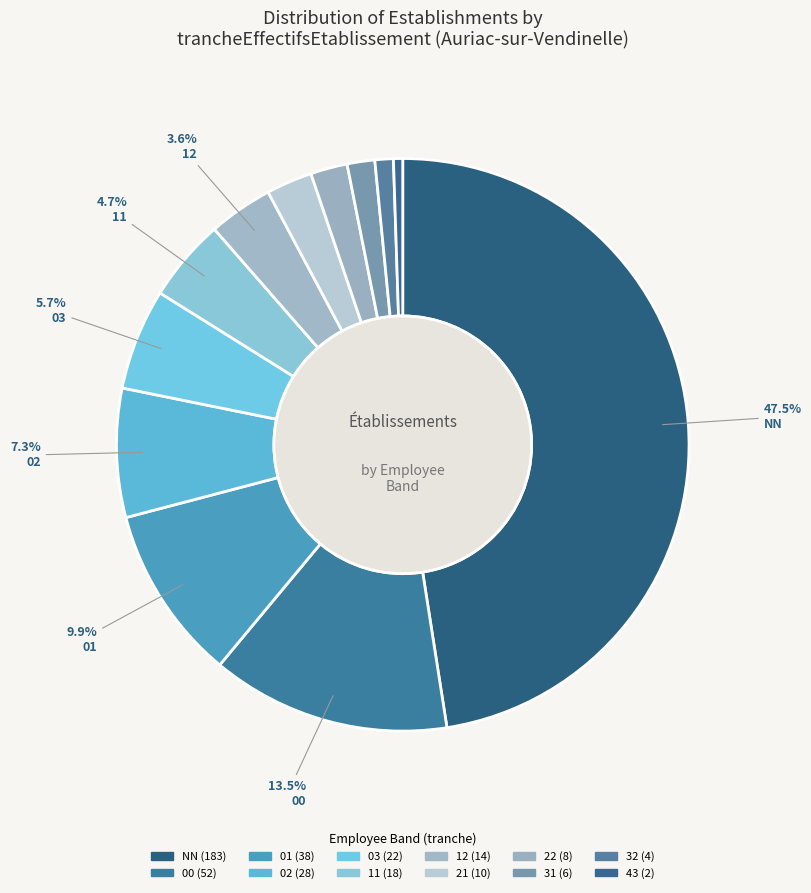

Count the number of slices in the pie.

12